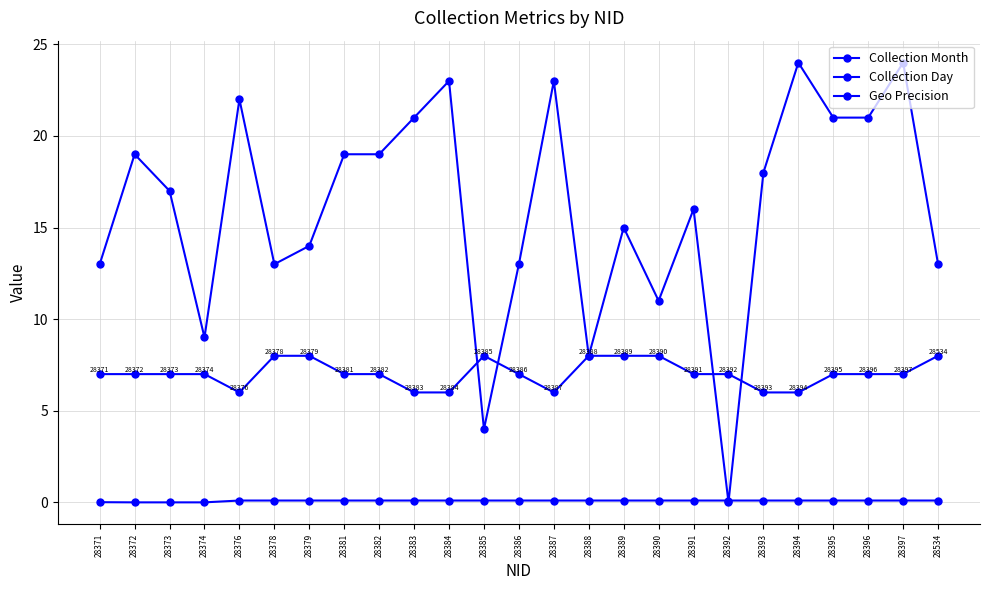

Is this an area chart (filled region under the line)?

No